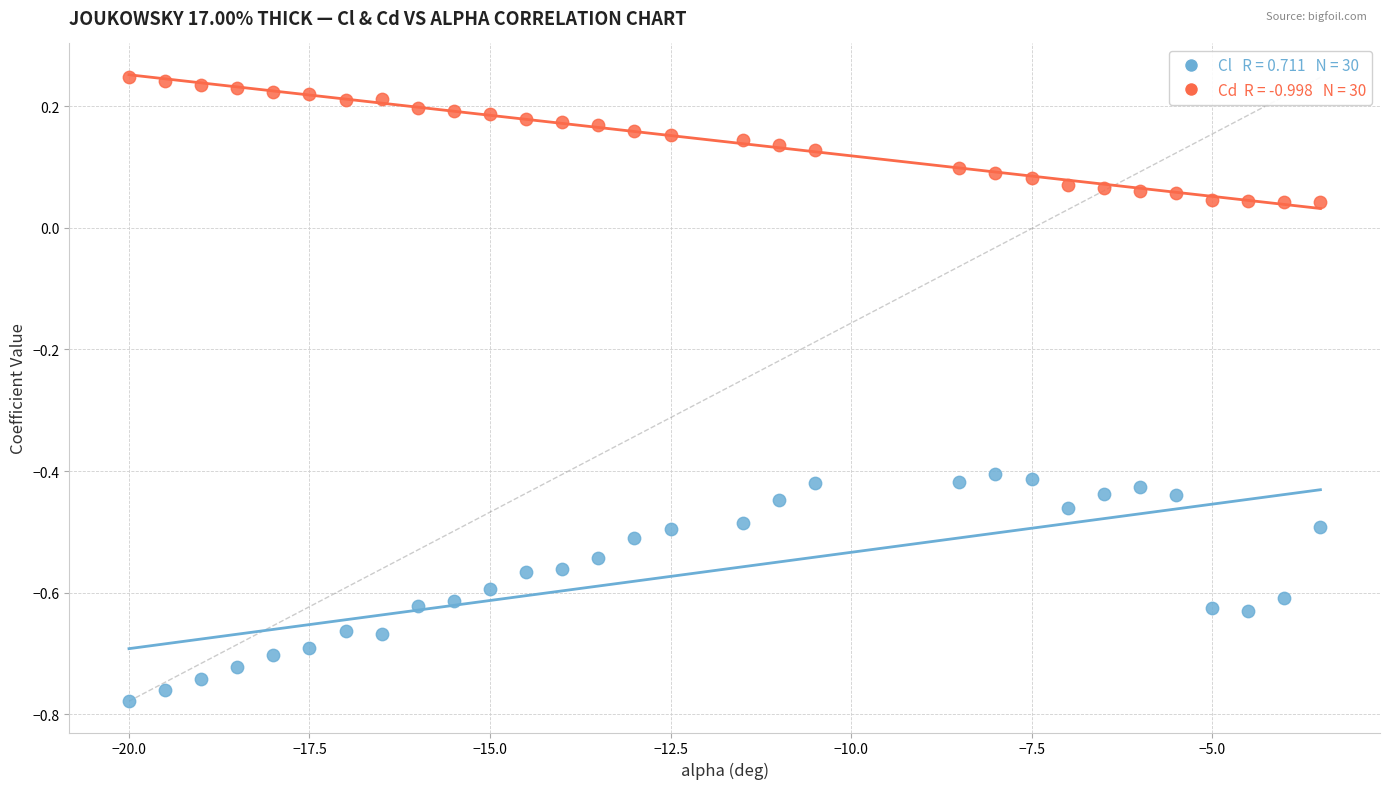

Across all data points, what is the range of X values (max minus min)?

16.5